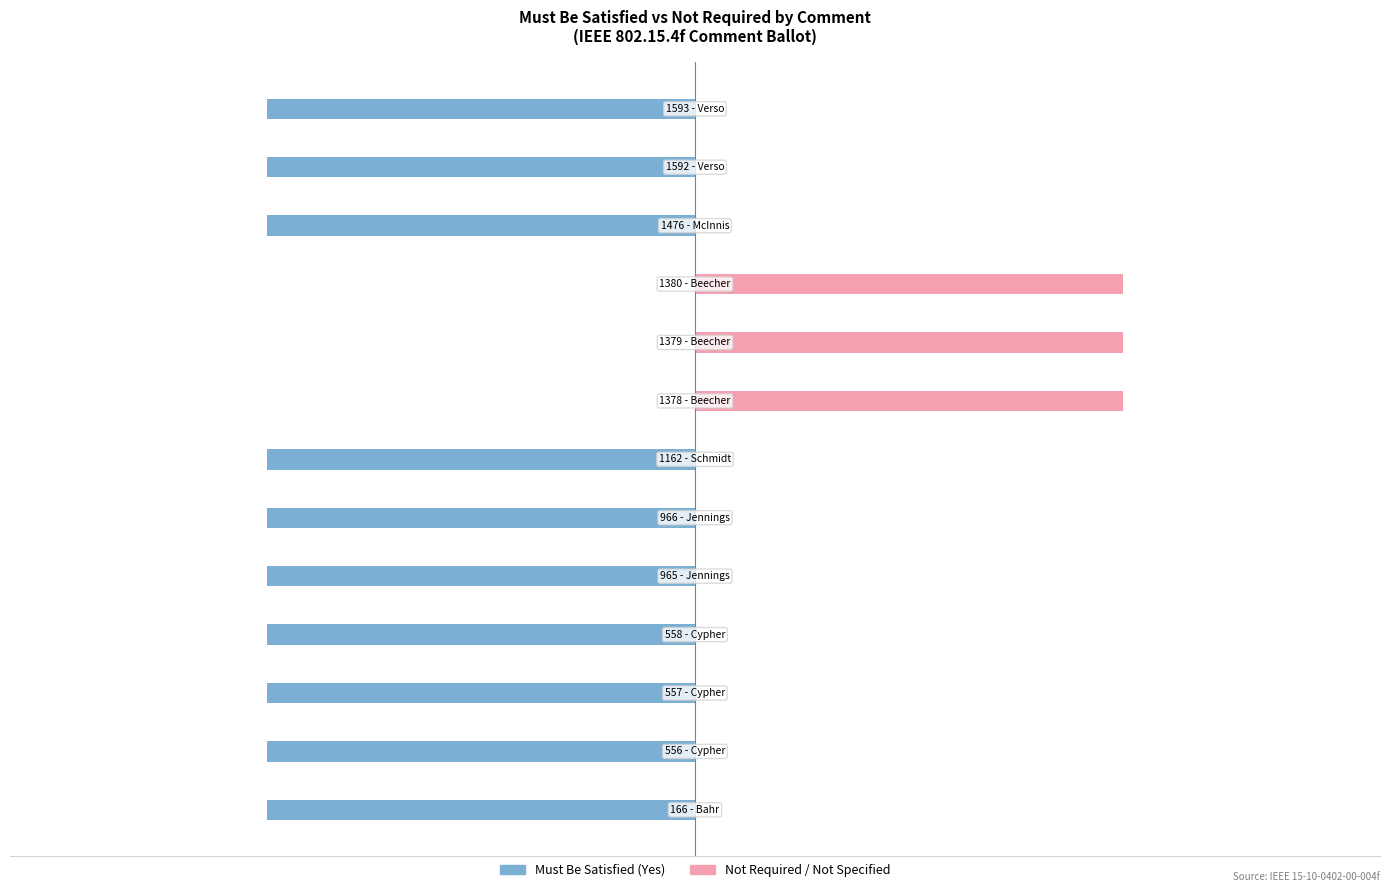

What is the total value across all series at 11?

-1